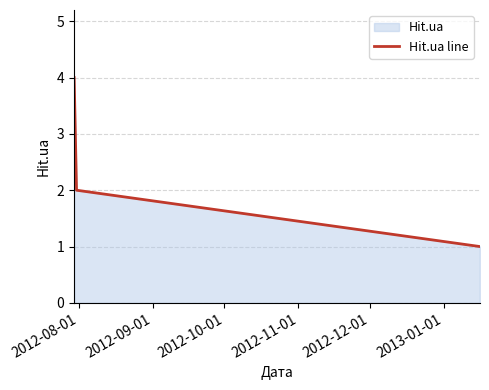

What is the difference between the maximum and minimum values?

3